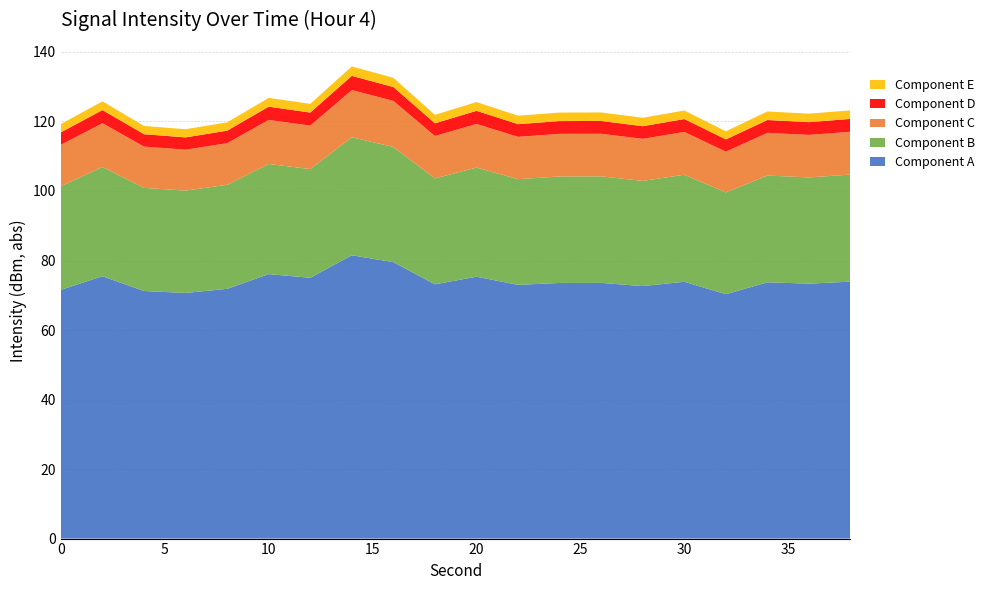

What are all the series names shown in the legend?

Component E, Component D, Component C, Component B, Component A